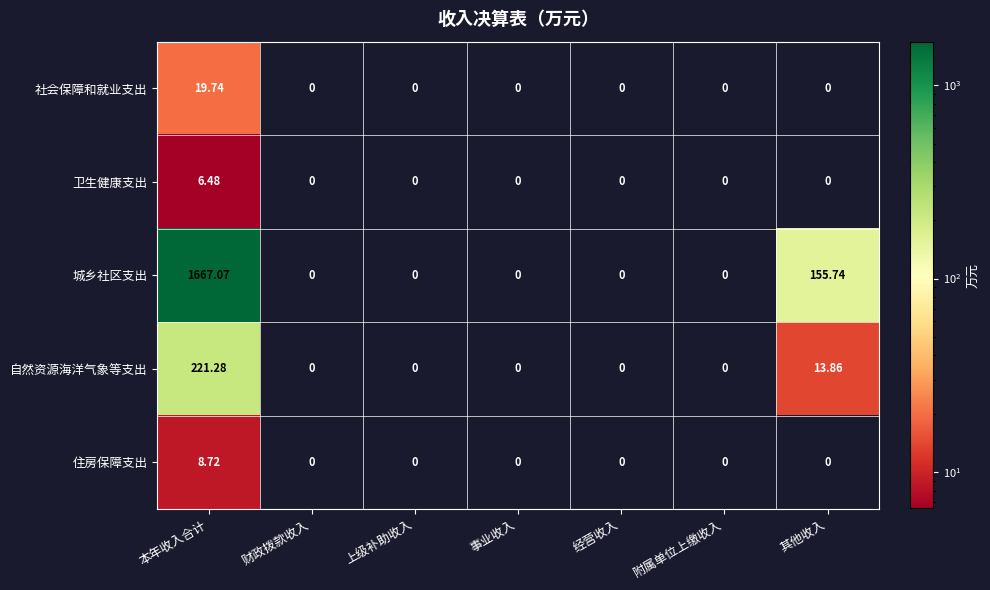

Where is 自然资源海洋气象等支出 nearest to the value 110?

其他收入